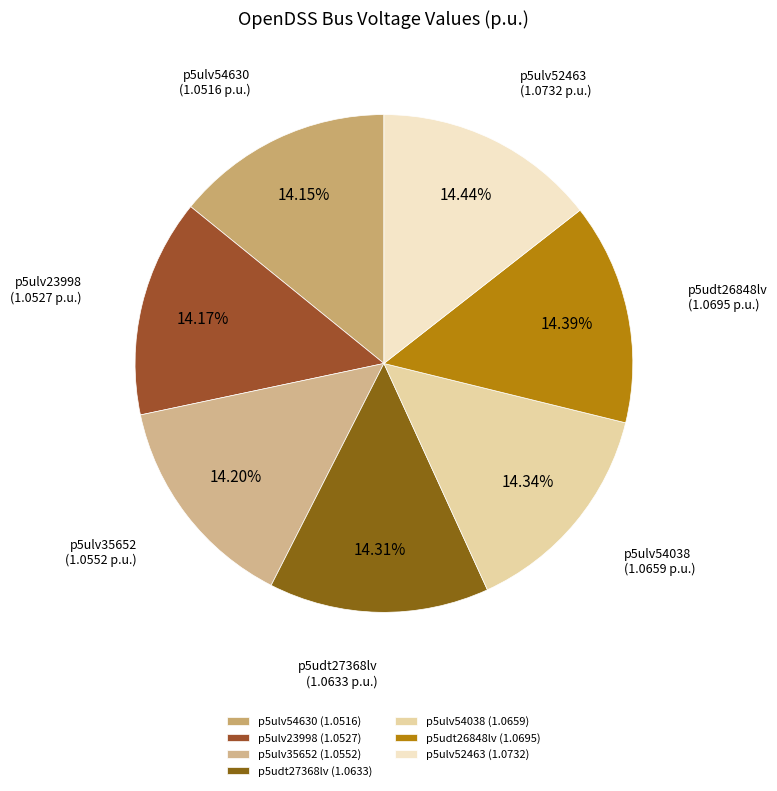

What percentage is the p5ulv54038 slice, to the nearest percent?

14%